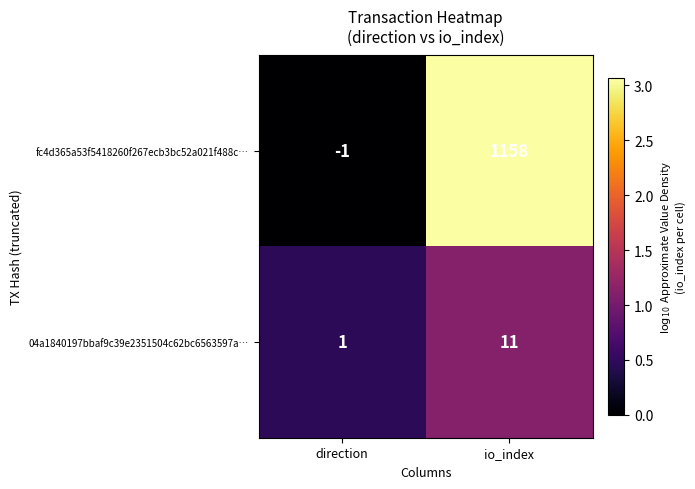

At which label is 04a1840197bbaf9c39e2351504c62bc6563597a… closest to 6?

direction